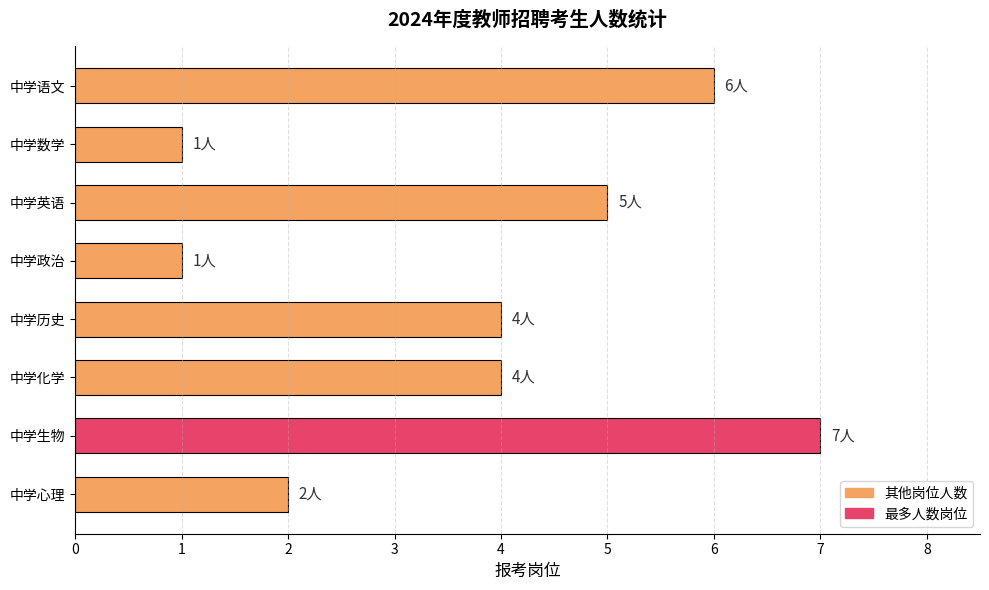

What position from the bottom is 中学英语?

6